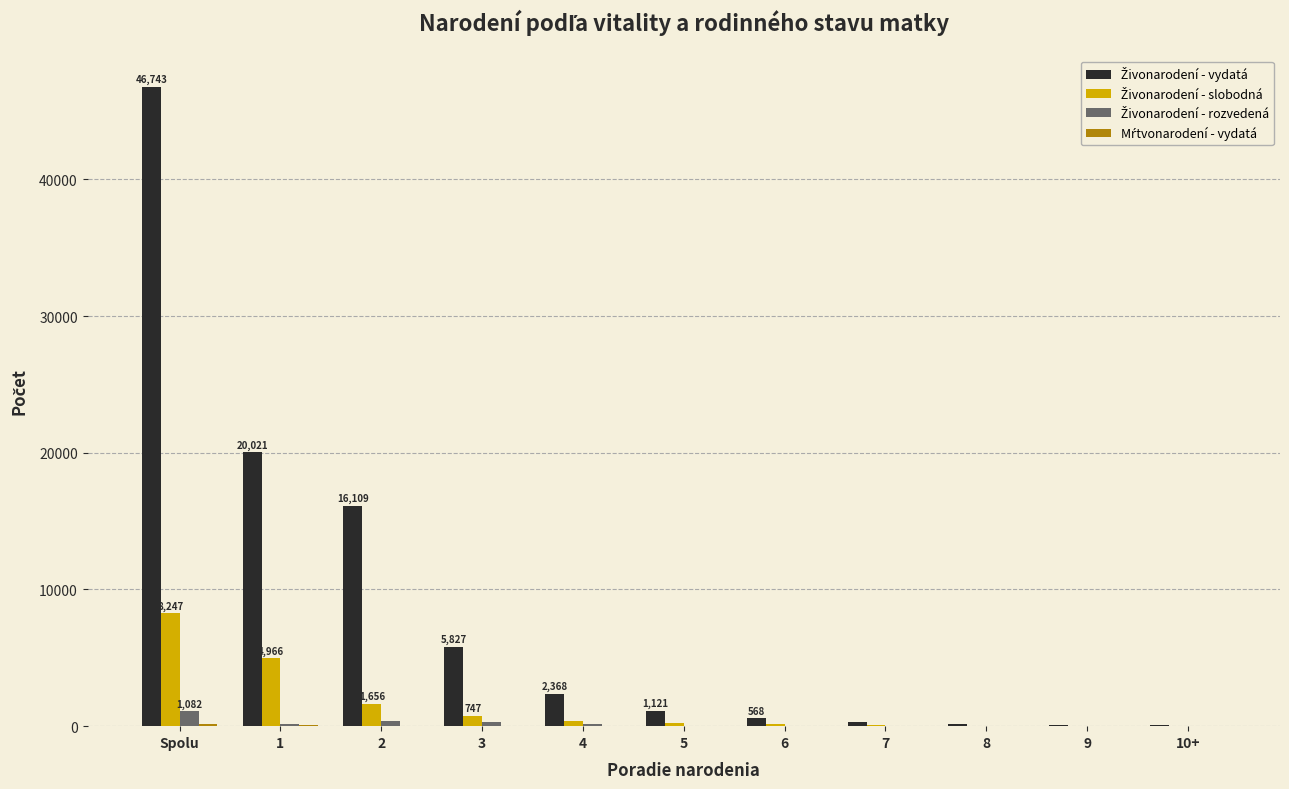

What is the maximum value shown in the chart?

46743